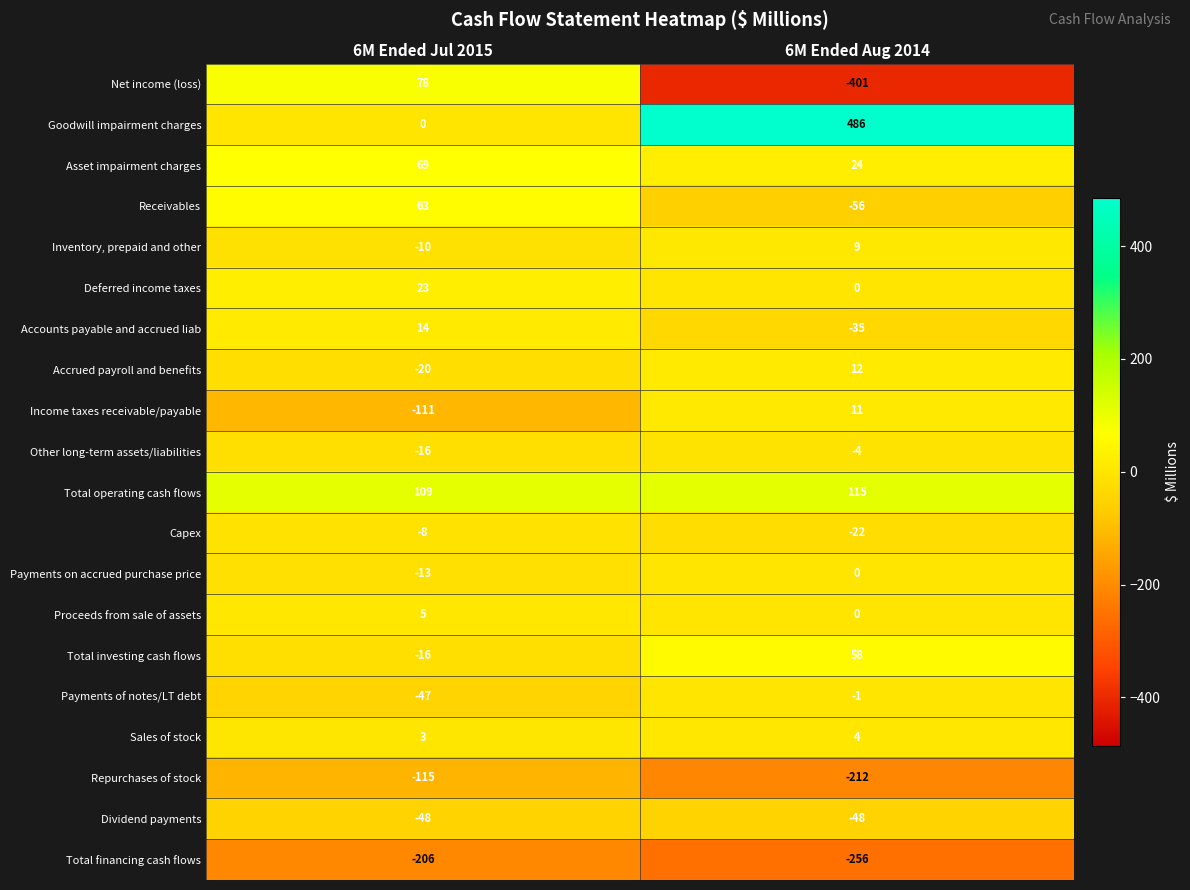

The Capex series shows -22 at 6M Ended Aug 2014. True or false?

True